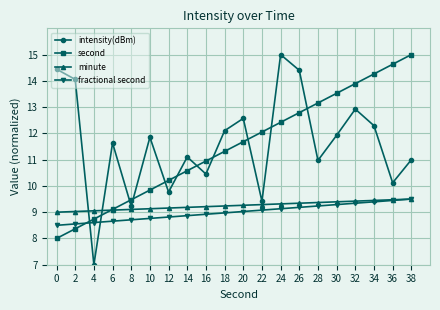

Does the chart have visible grid lines?

Yes